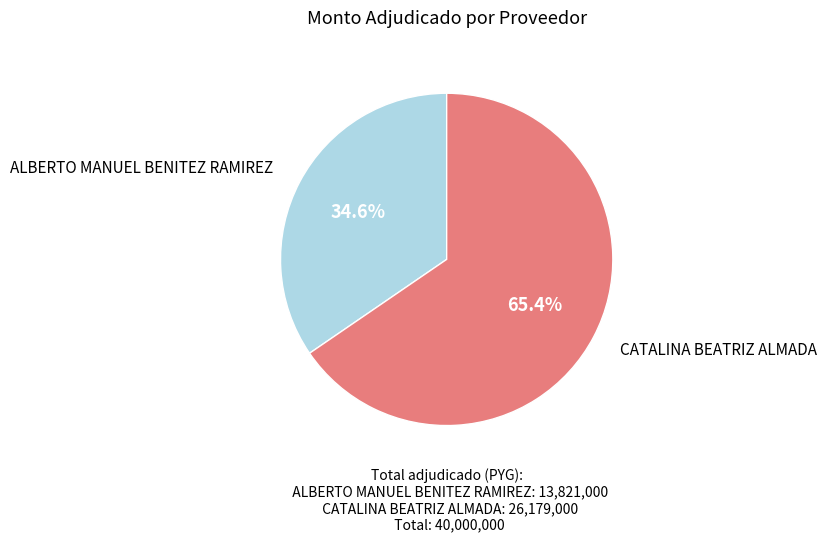

How many segments does this pie chart have?

2